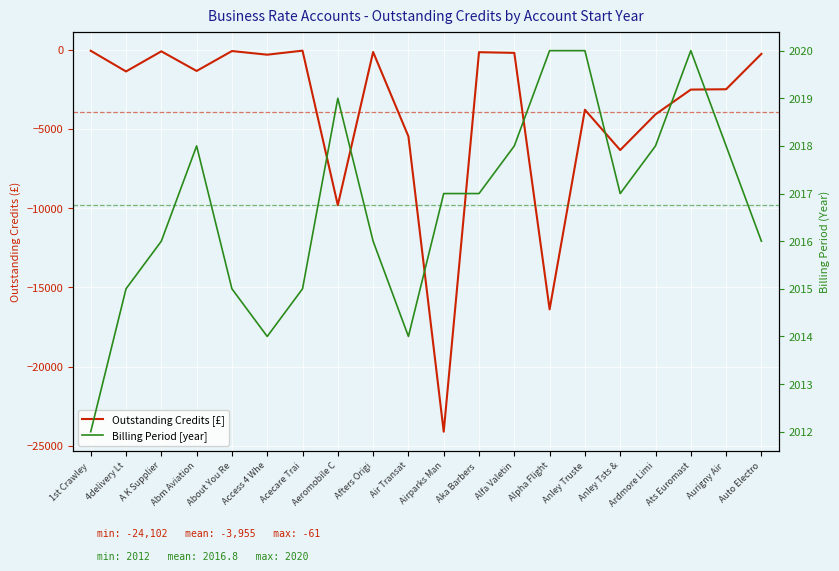

Where is Billing Period [year] nearest to the value 2016?

A K Supplier